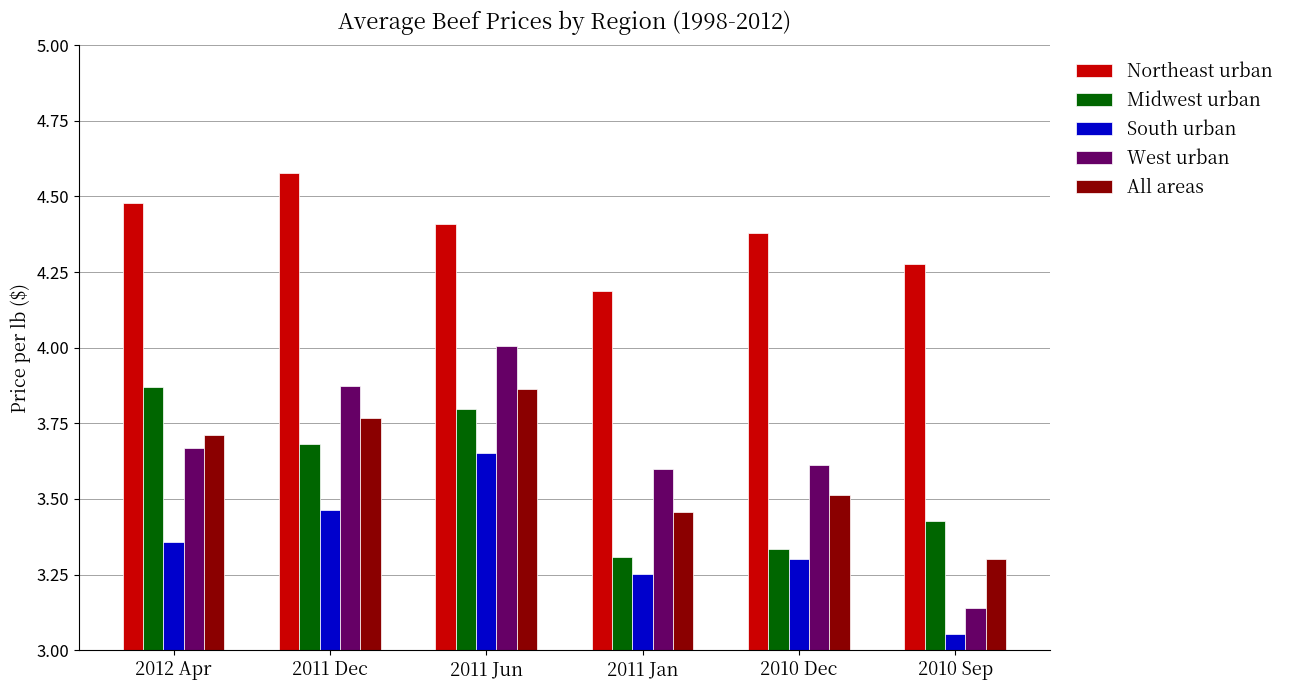

Which category has the lowest value across all series?

2010 Sep